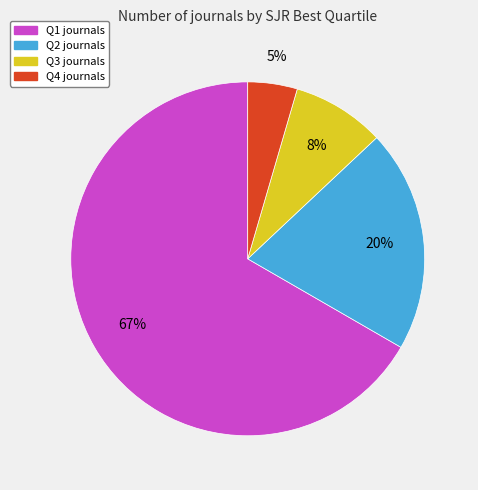

What is the smallest slice in the pie chart?

Q4